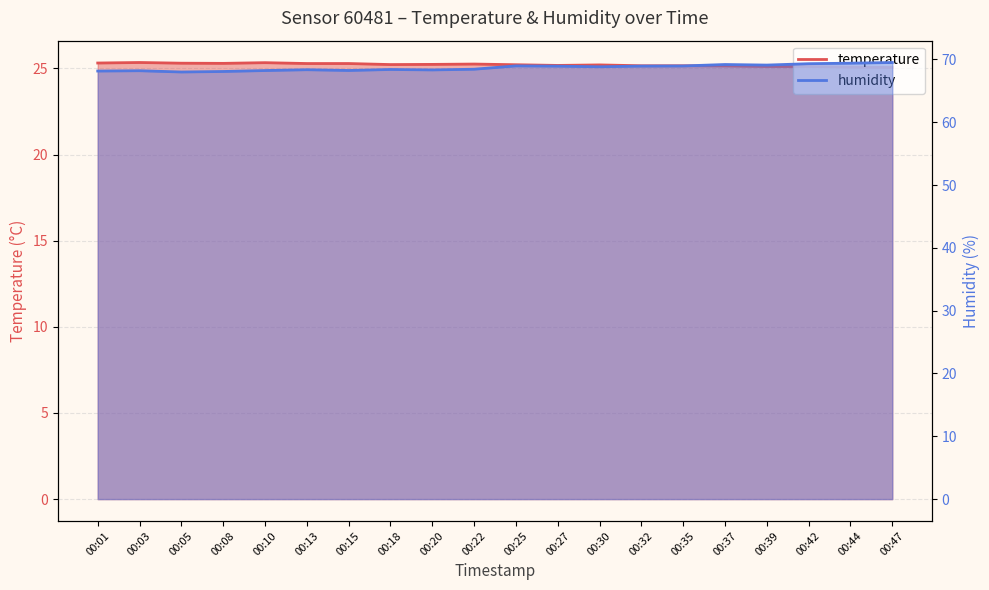

Rank the series at 00:25 from lowest to highest value.

temperature, humidity